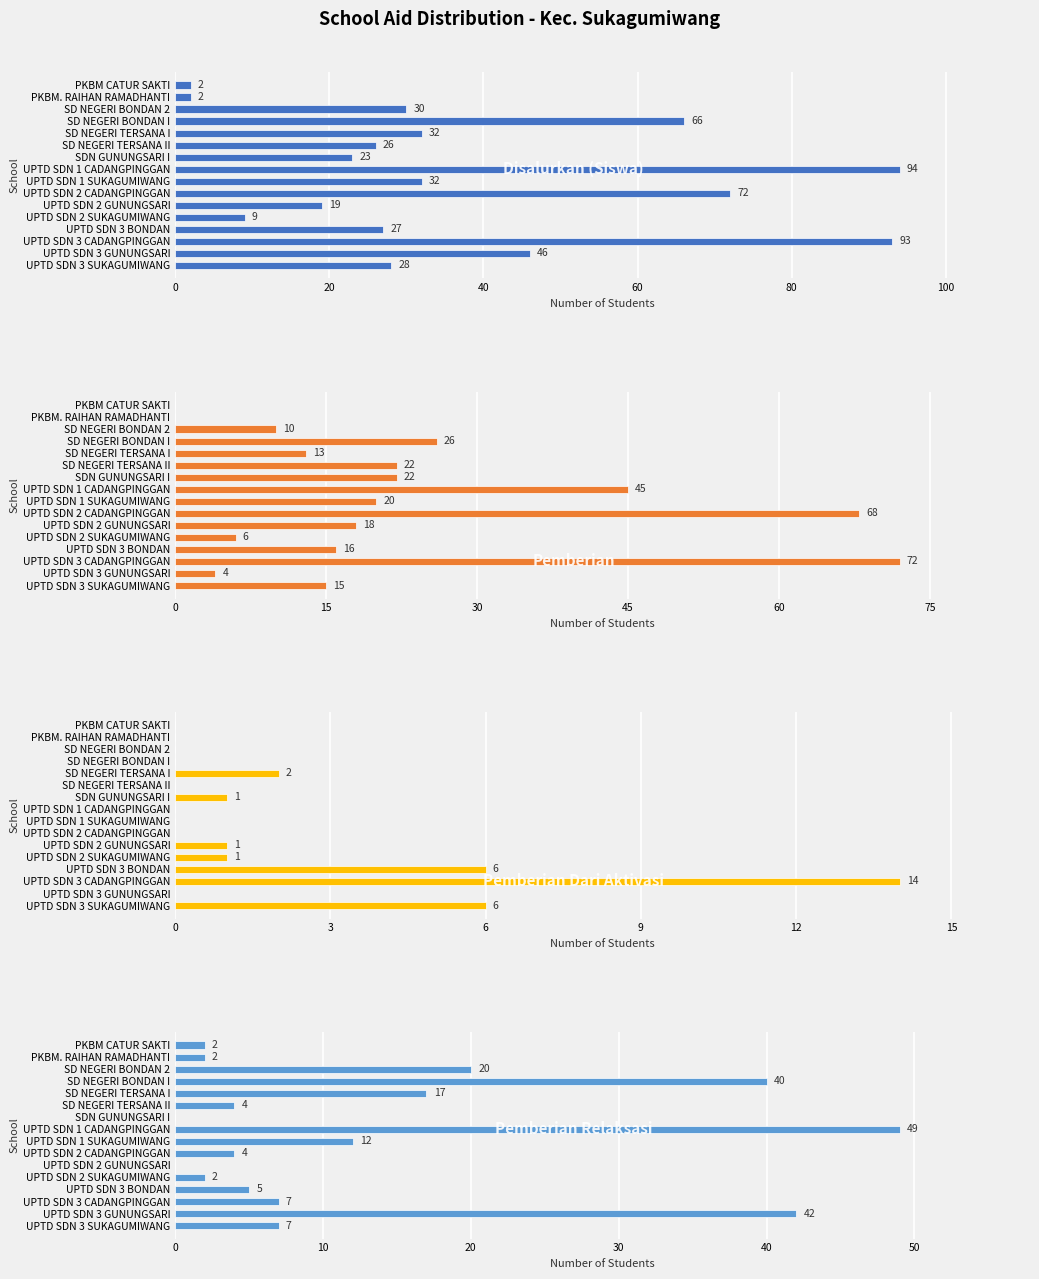

Is the value of Pemberian Dari Aktivasi at UPTD SDN 3 GUNUNGSARI greater than the value of Pemberian Relaksasi at PKBM CATUR SAKTI?

No